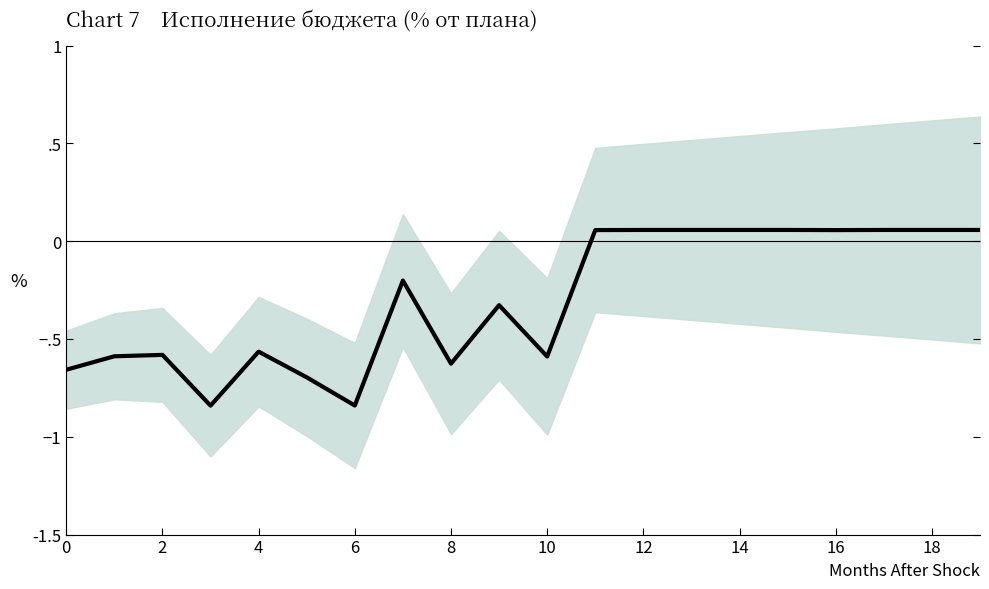

Read the value at 18.

0.1